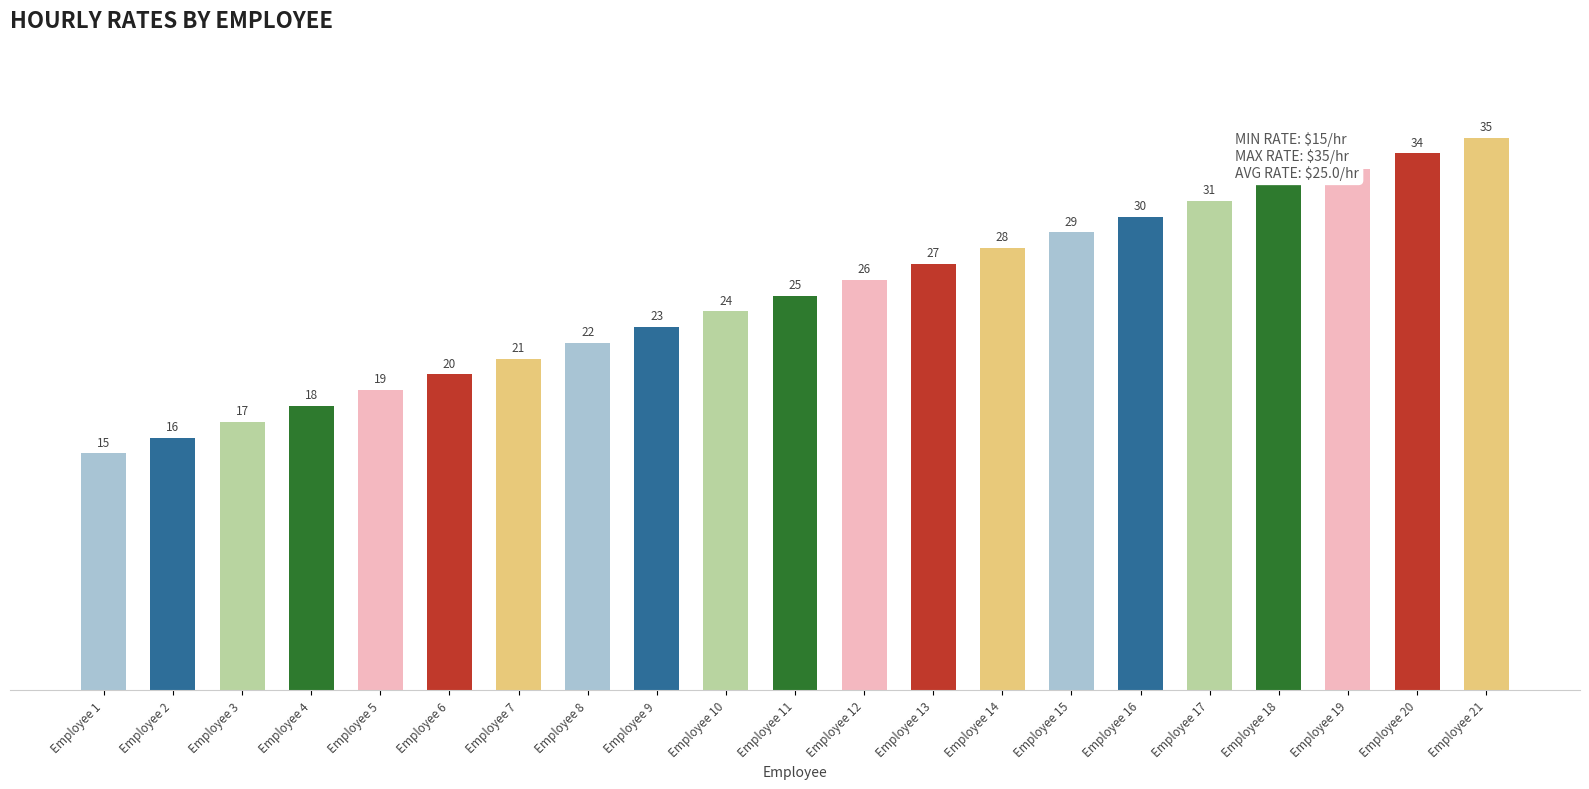

Where is the data nearest to the value 25?

Employee 11